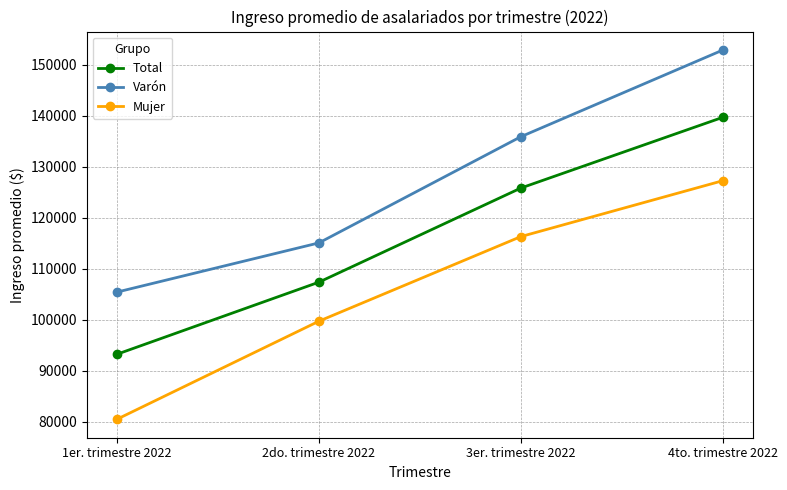

Is this an area chart (filled region under the line)?

No